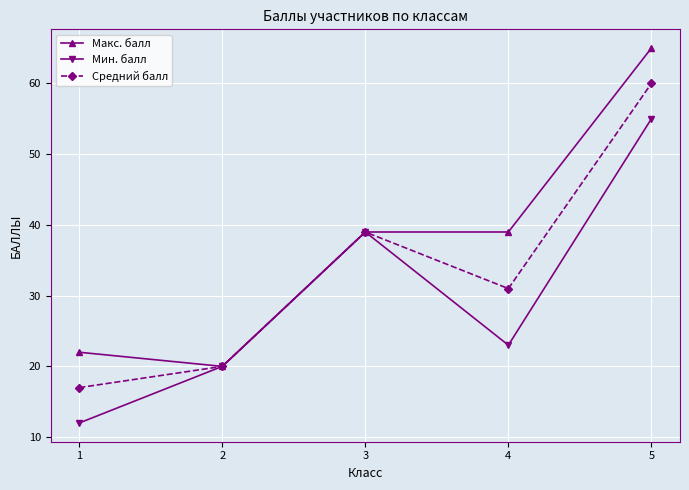

Reading right to left, list all the values displayed in this chart.

Макс. балл: 5=65	4=39	3=39	2=20	1=22
Мин. балл: 5=55	4=23	3=39	2=20	1=12
Средний балл: 5=60	4=31	3=39	2=20	1=17